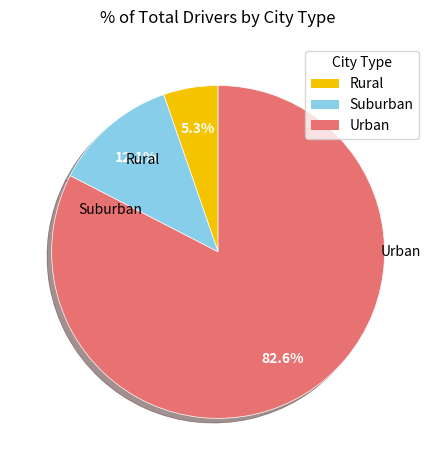

How many slices are in this pie chart?

3